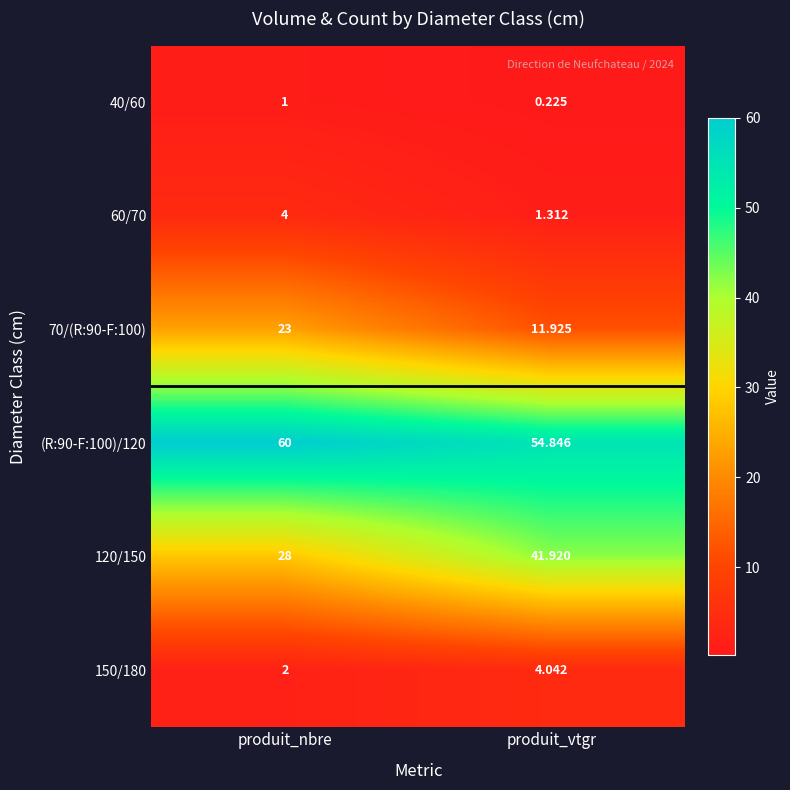

At which category is the sum across all series the highest?

produit_nbre